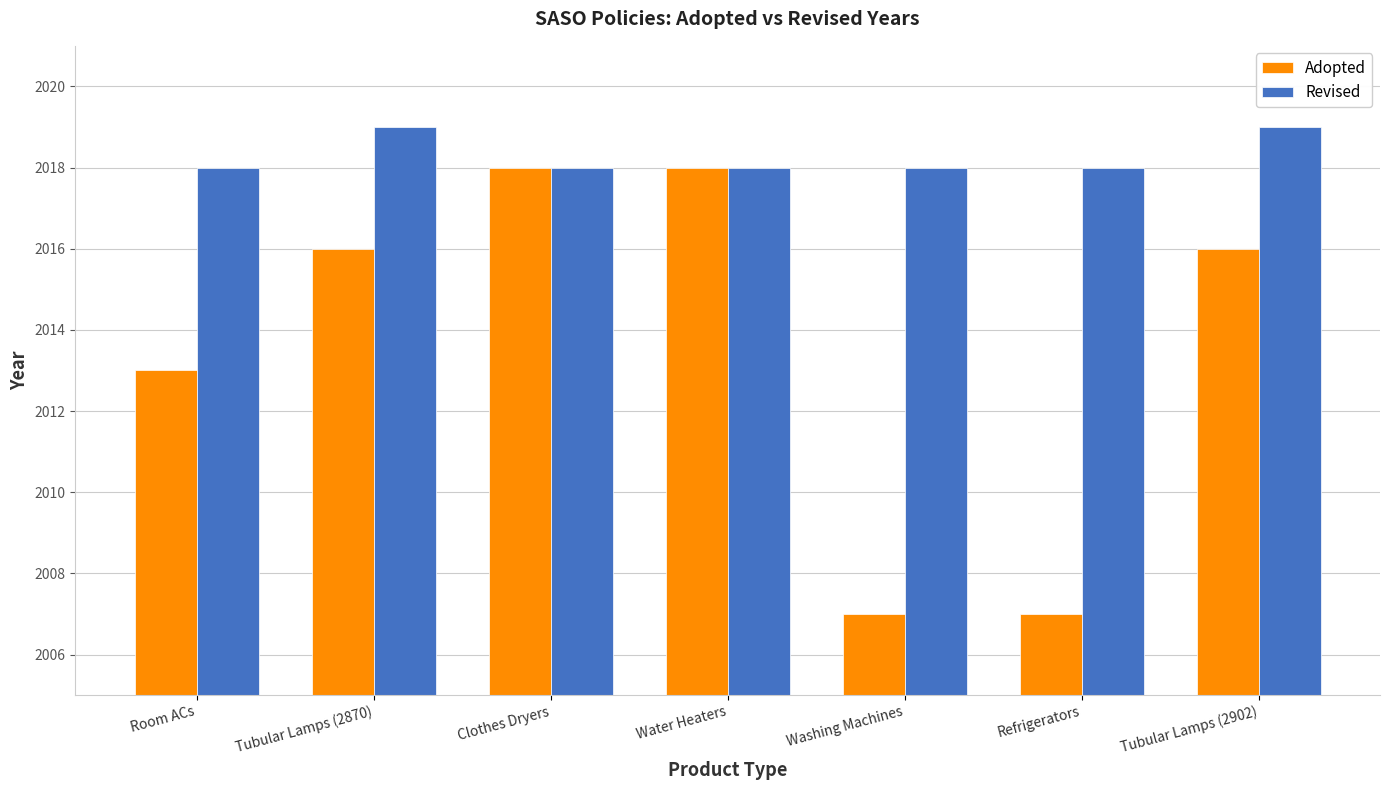

True or false: Adopted has a value of 3388 at Refrigerators.

False